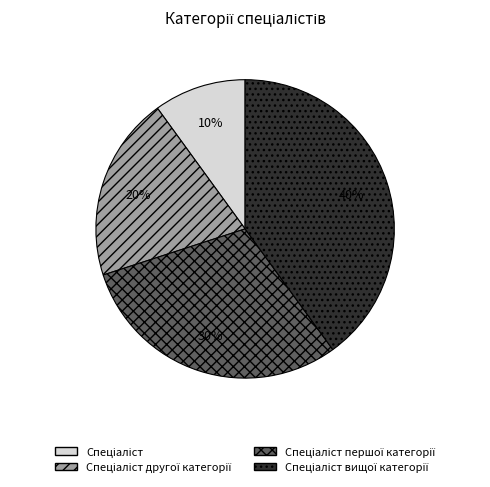

Is there any slice that represents more than half of the pie?

No